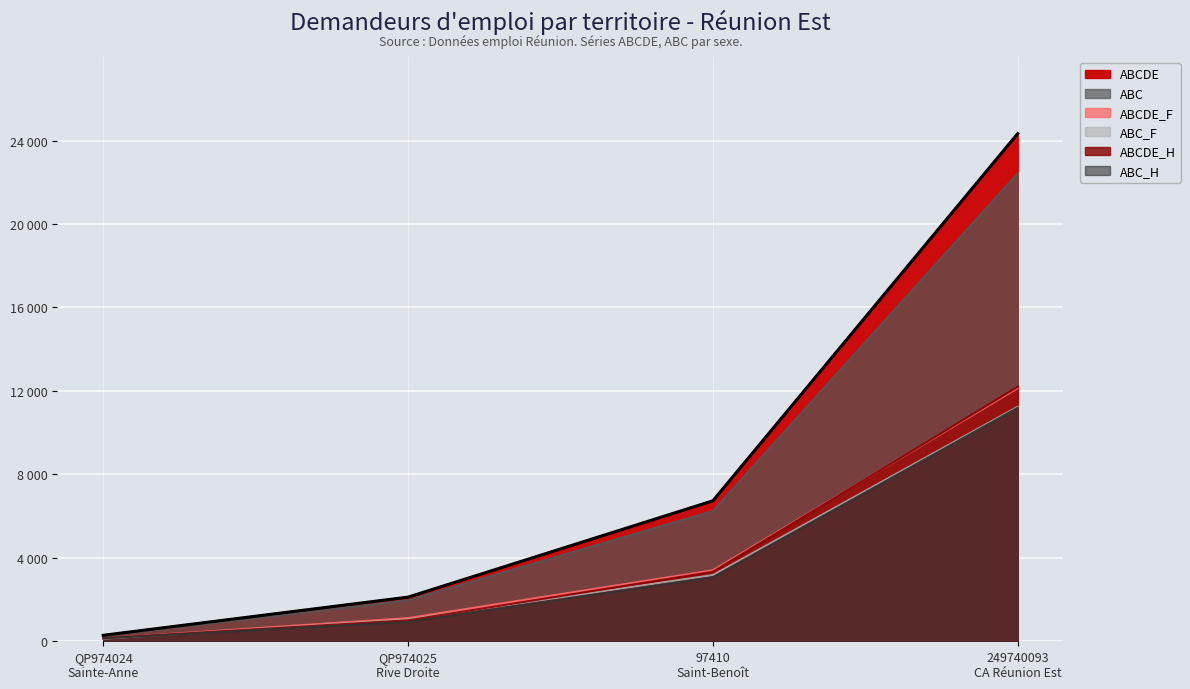

List the series in order of their peak value, lowest first.

ABC_H, ABC_F, ABCDE_F, ABCDE_H, ABC, ABCDE